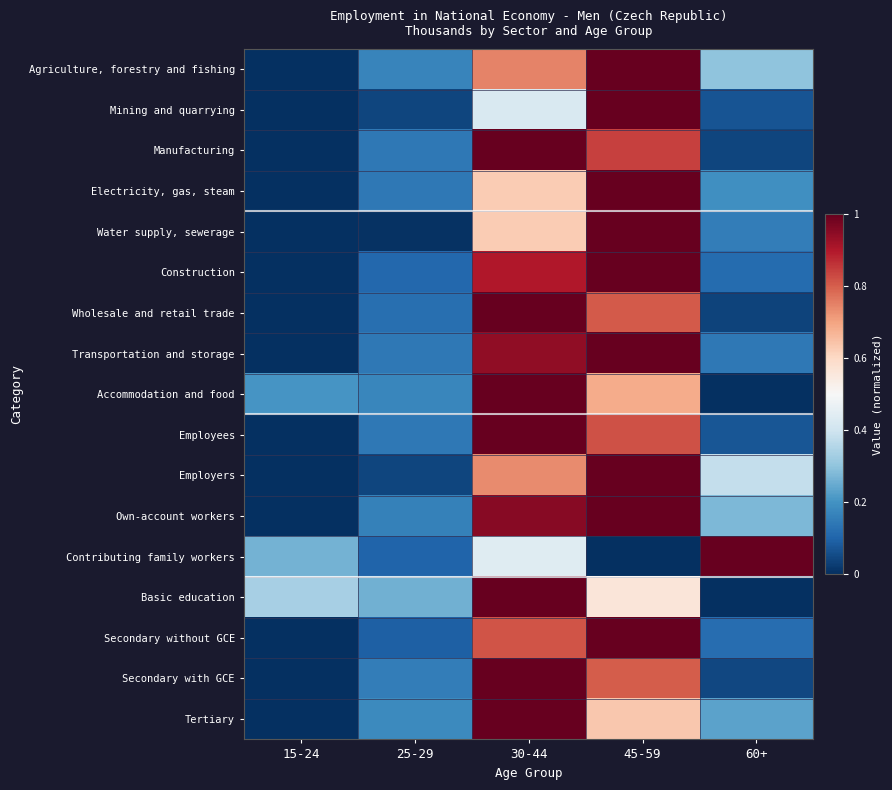

What is the difference between the highest and lowest values at 30-44?

0.6